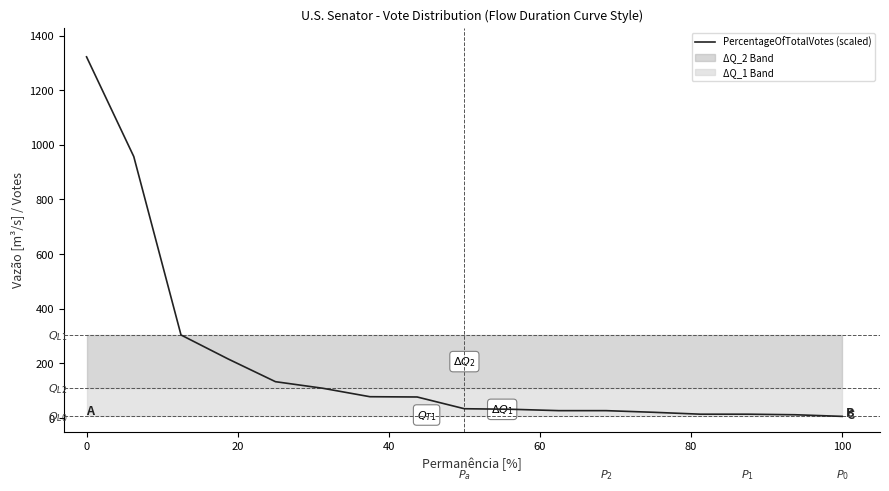

The chart shows a value of 40 at 11. True or false?

False